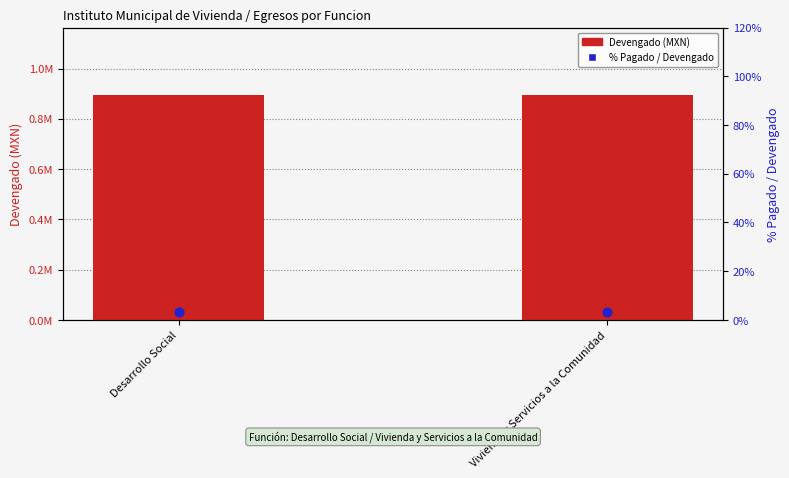

Which series reaches the maximum Y coordinate?

Devengado (MXN)